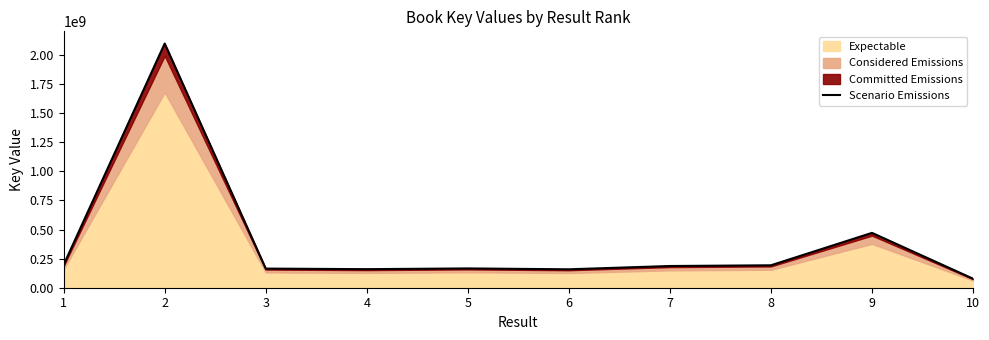

What is the minimum value shown in the chart?

77728629.0